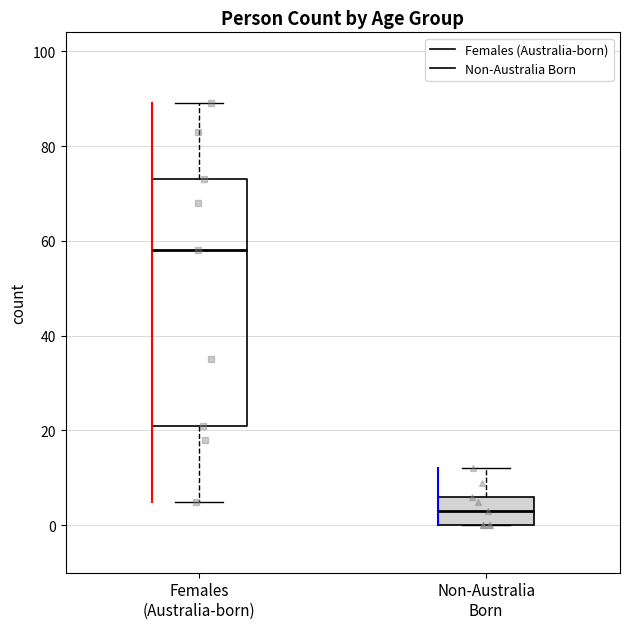

Reading left to right, read every box against the y-axis: the position of its median line, the range the box covers, and the ends of its whiskers. The values are not printed on the chart, so give them approximately, as read against the axis.

Females (Australia-born): median 58, box 22 to 74, whiskers 6 to 90
Non-Australia Born: median 4, box 0 to 6, whiskers 0 to 12